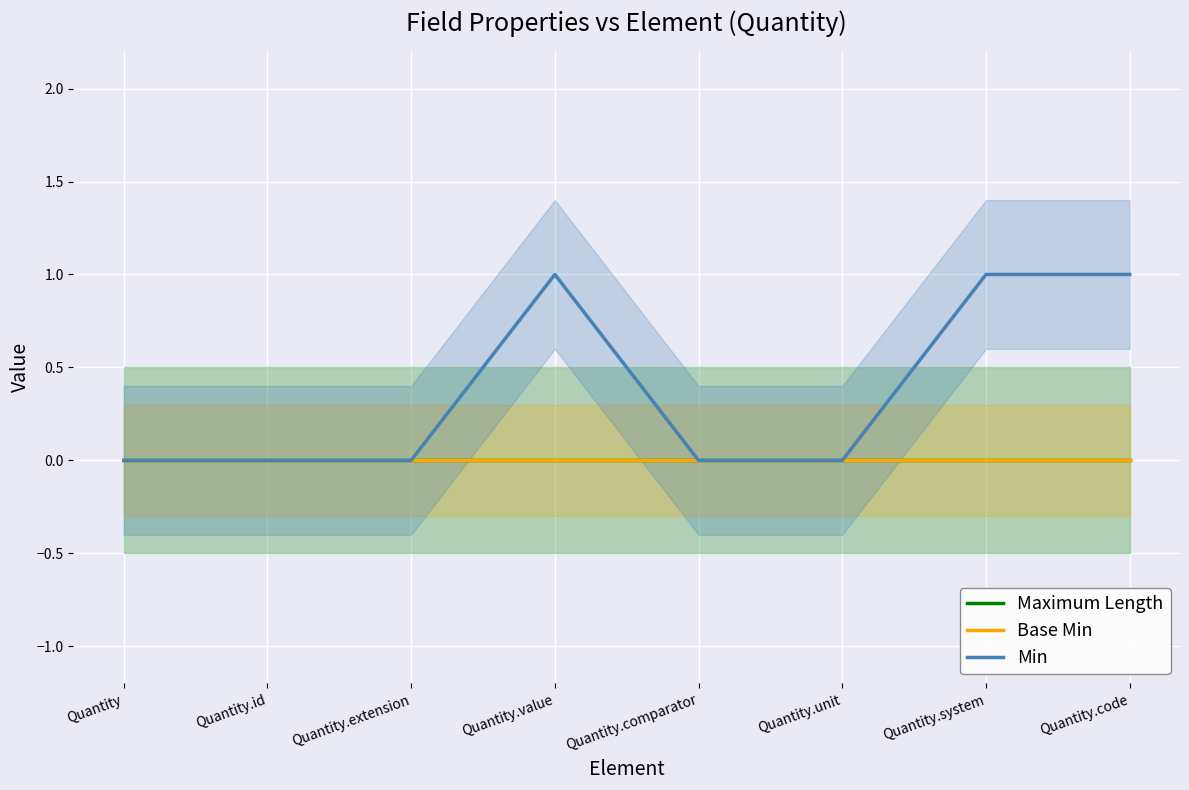

Where is Maximum Length nearest to the value 0?

Quantity